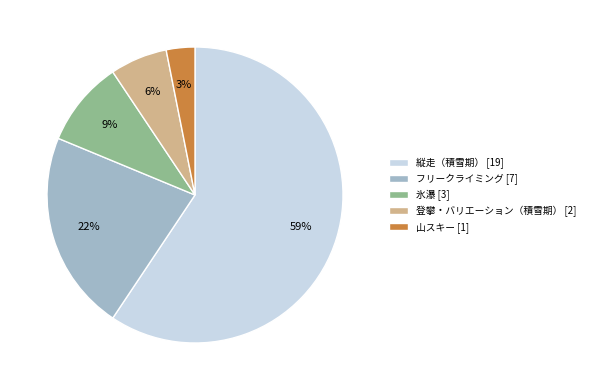

The 縦走（積雪期） slice represents 59% of the pie. True or false?

True